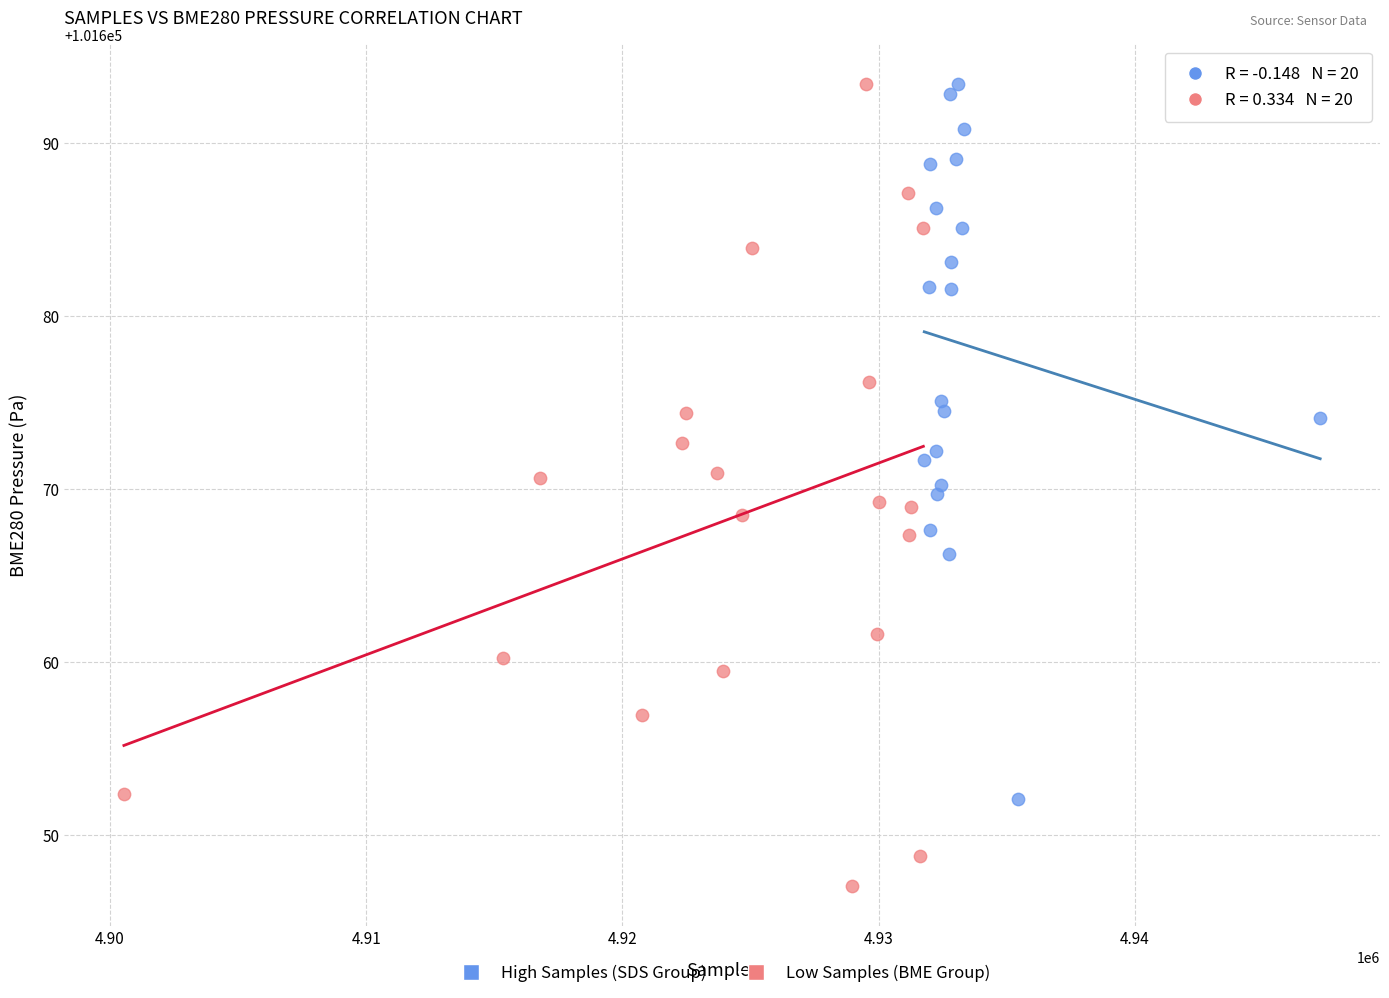

Which series has the widest spread of Y values?

Low Samples (BME Group)